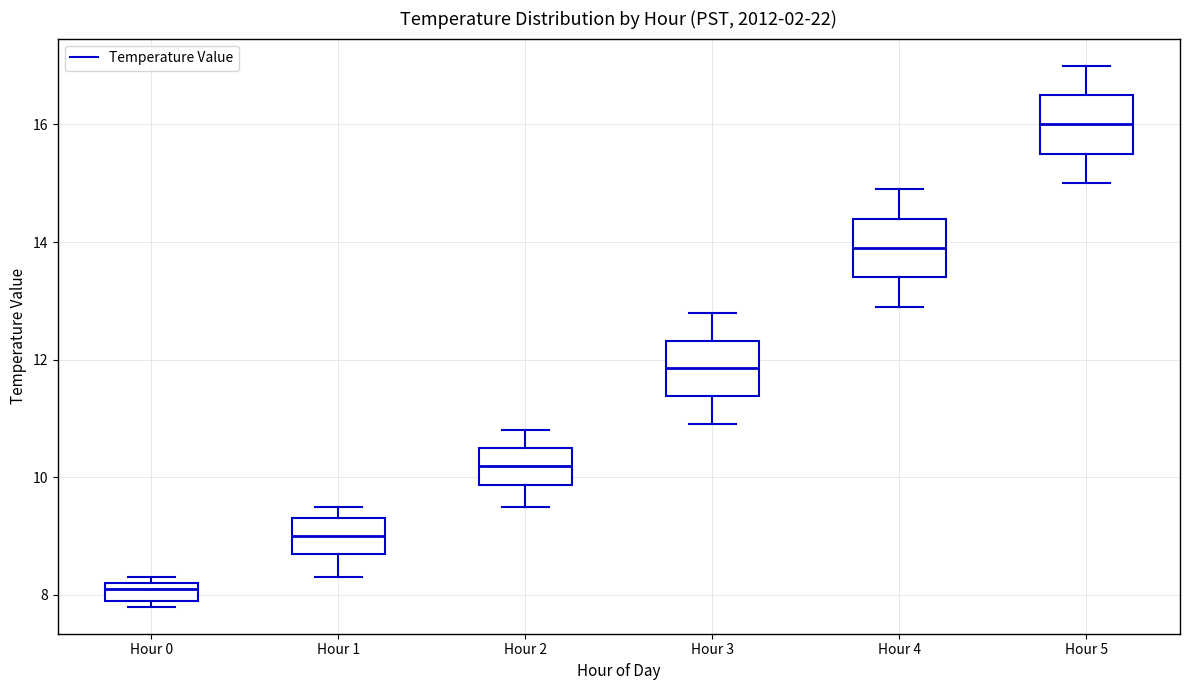

Where is the upper edge of the box for Hour 4 on the y-axis? The values are not printed on the chart, so give them approximately, as read against the axis.

14.4